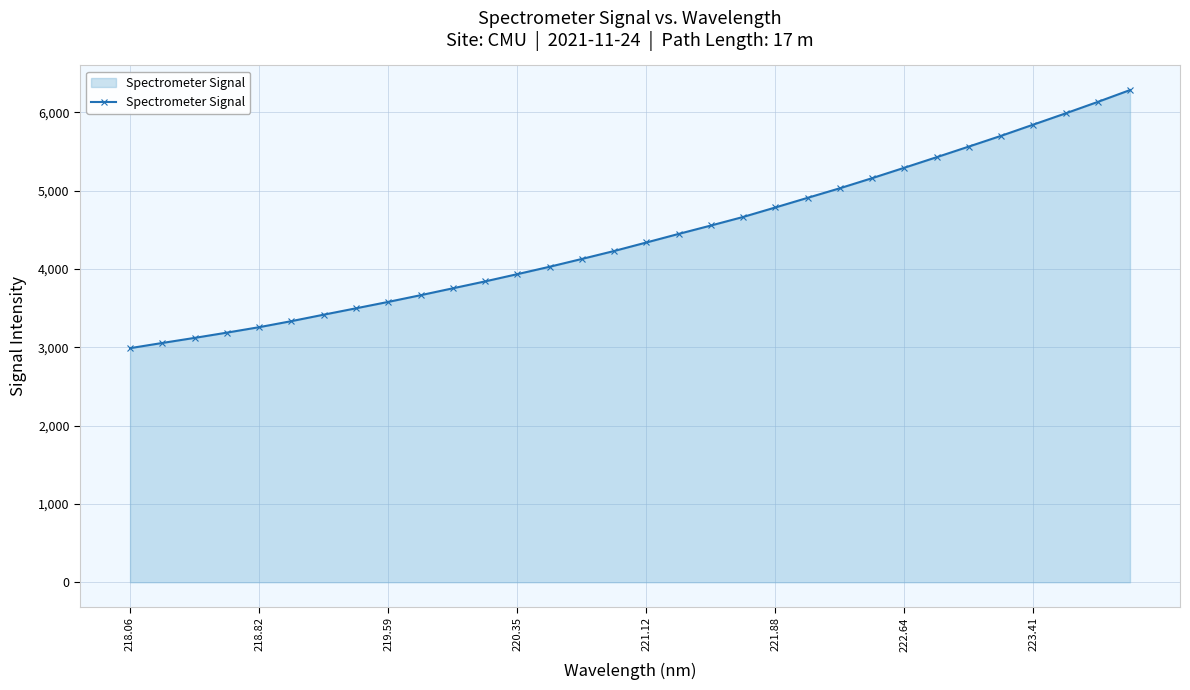

What is the average value?

4412.0